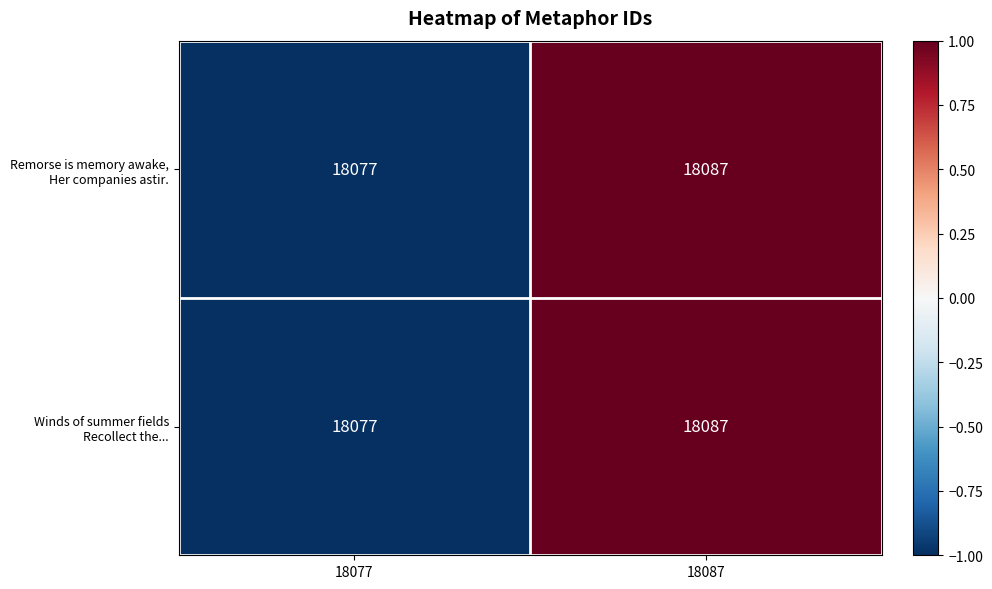

Which label corresponds to the largest value in the chart?

18087